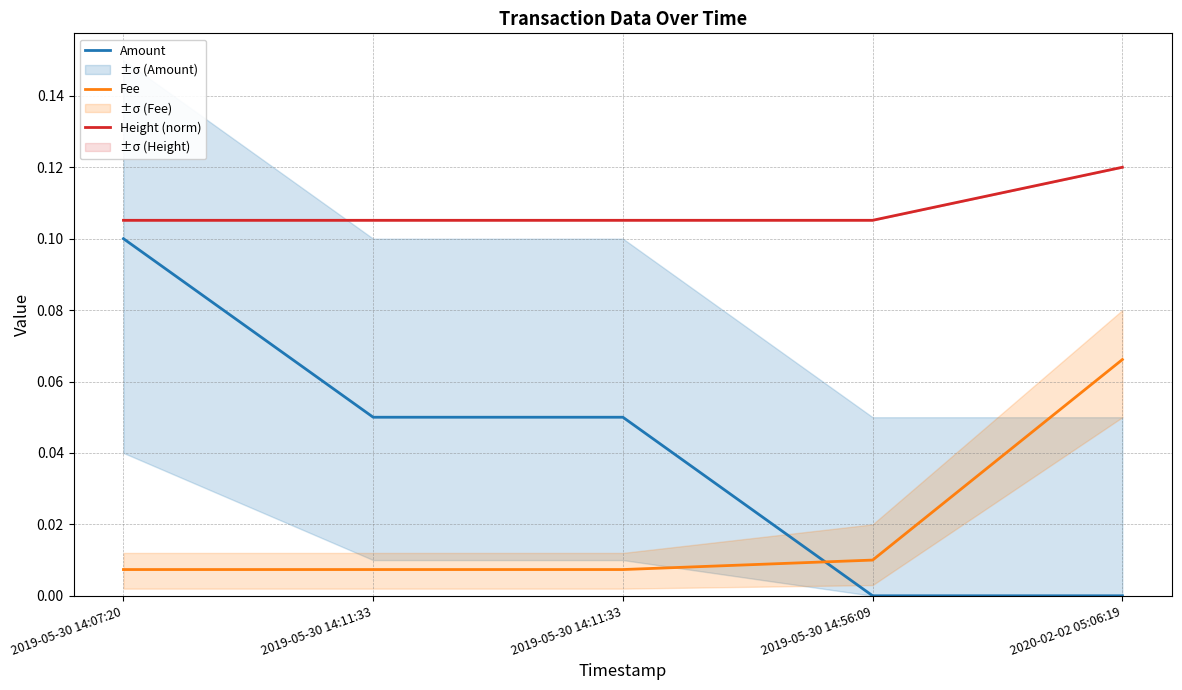

True or false: Height (norm) and Amount intersect in this chart.

False